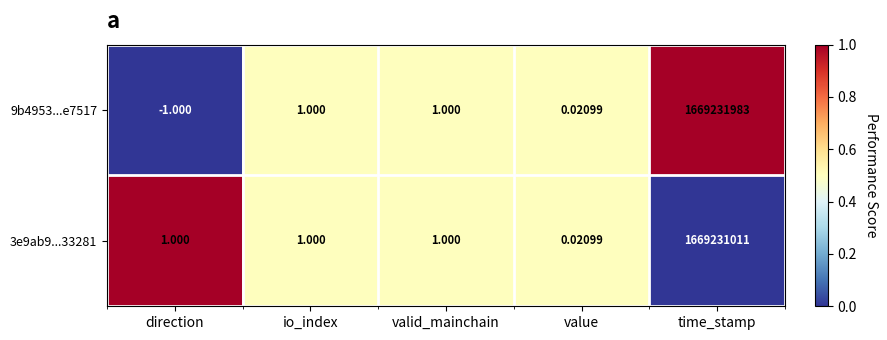

Which category has the highest value in the 9b4953...e7517 series?

time_stamp